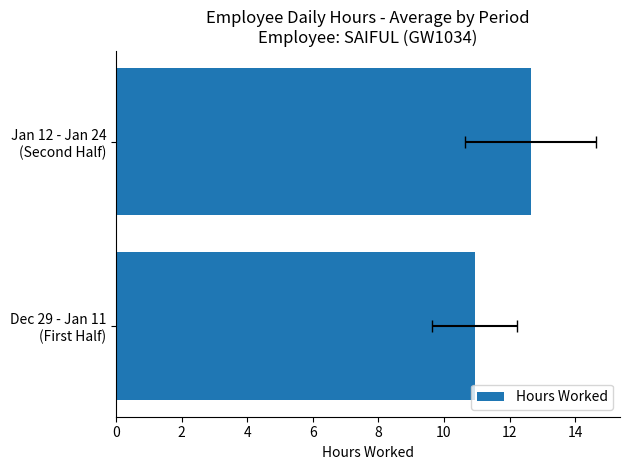

The chart shows a value of 20.4 at Jan 12 - Jan 24 (Second Half). True or false?

False